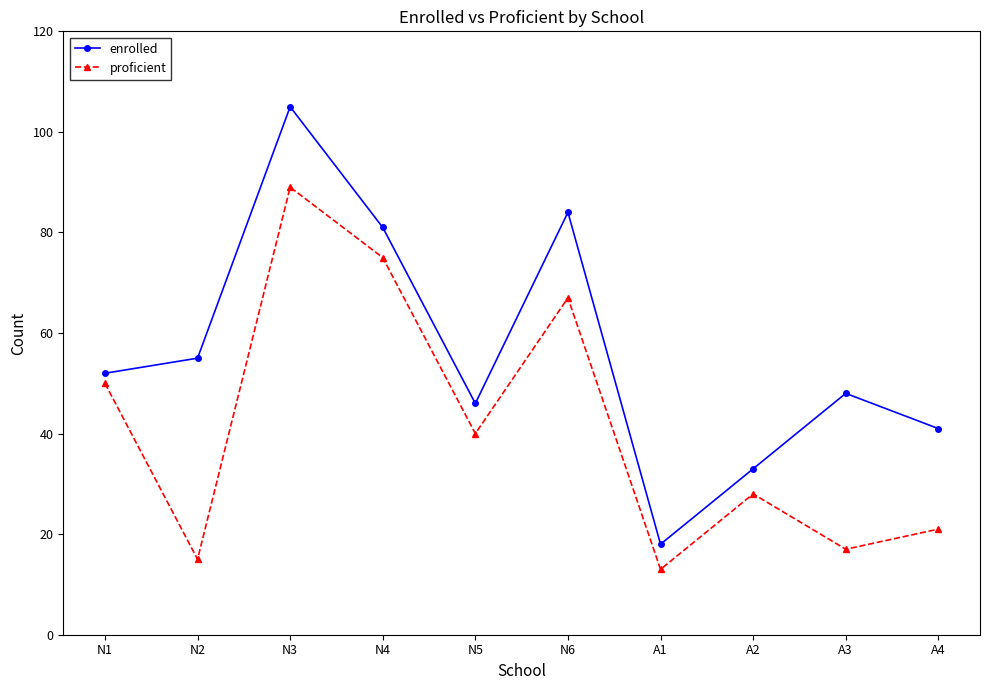

How many values in the enrolled series are below 52?

5